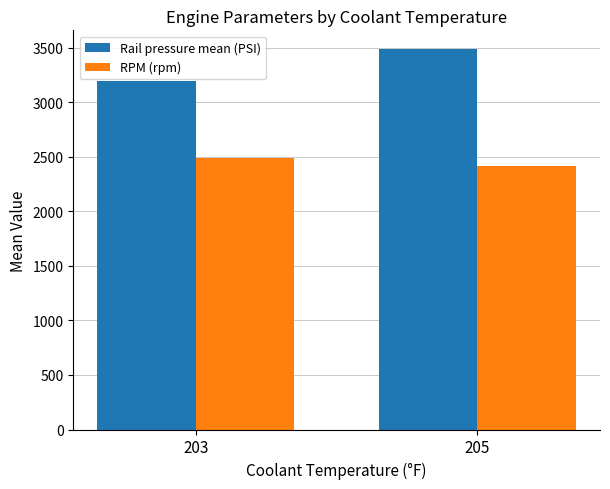

How many data points in Rail pressure mean (PSI) are above 3487?

1